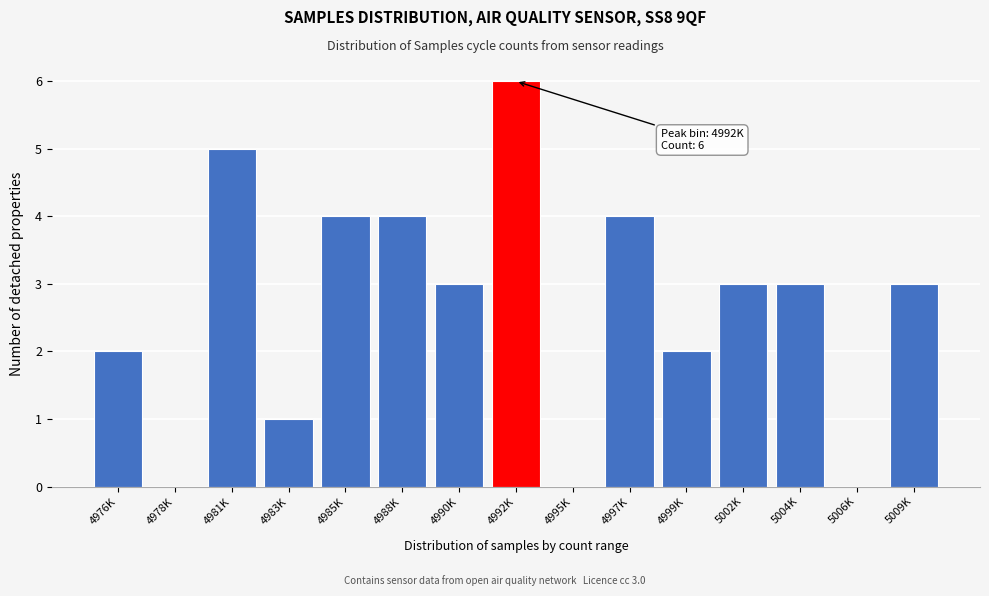

Reading left to right, list all the values displayed in this chart.

4976K=2	4978K=0	4981K=5	4983K=1	4985K=4	4988K=4	4990K=3	4992K=6	4995K=0	4997K=4	4999K=2	5002K=3	5004K=3	5006K=0	5009K=3